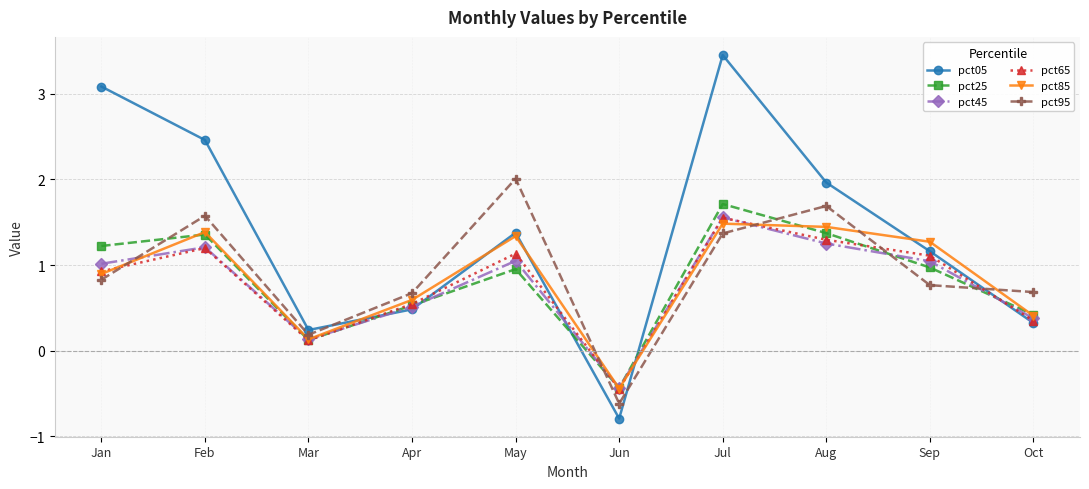

At which category does pct25 reach its first local peak?

Feb